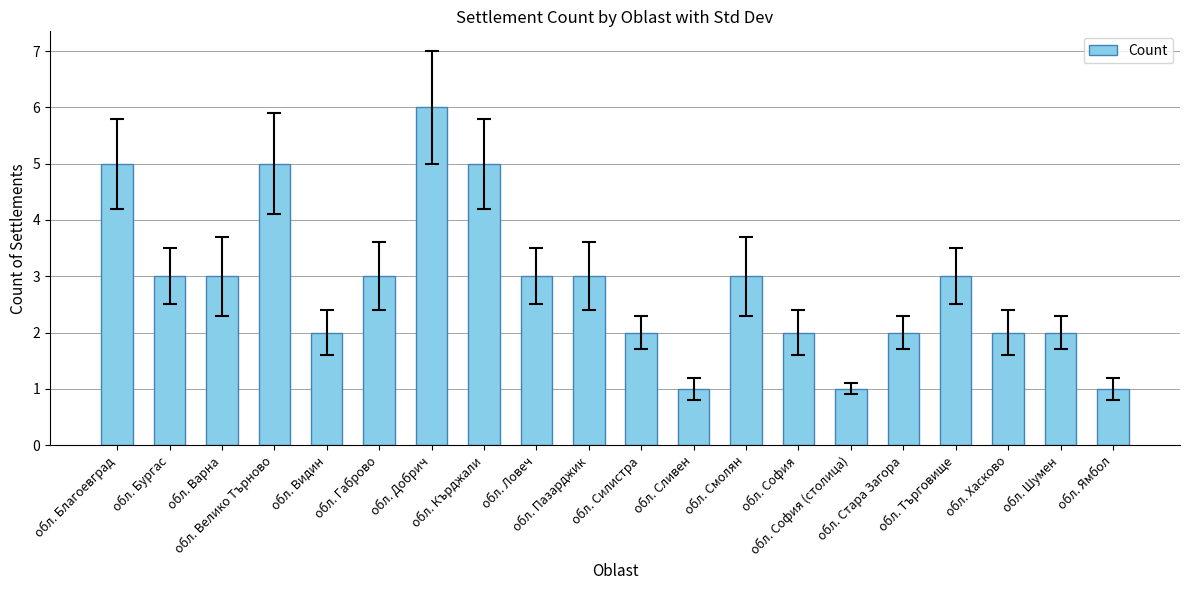

What is the value of the 19th bar from the left?

2